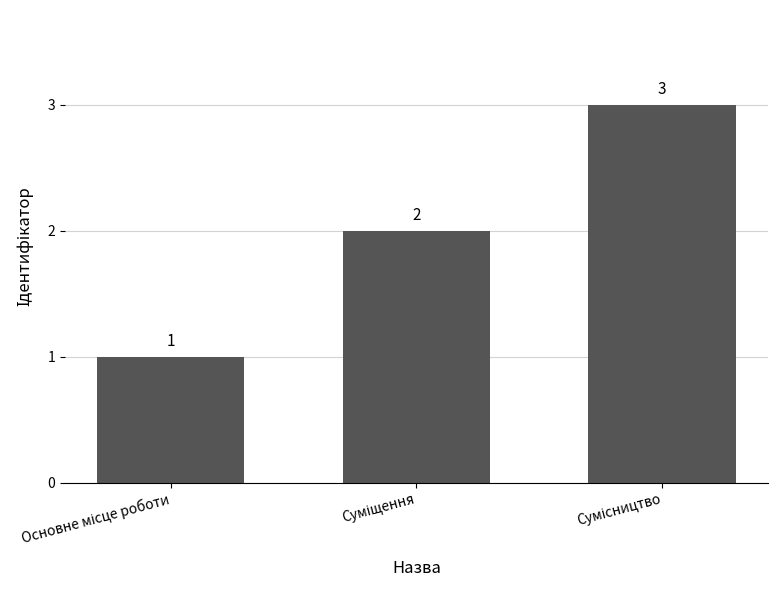

What is the maximum value shown in the chart?

3